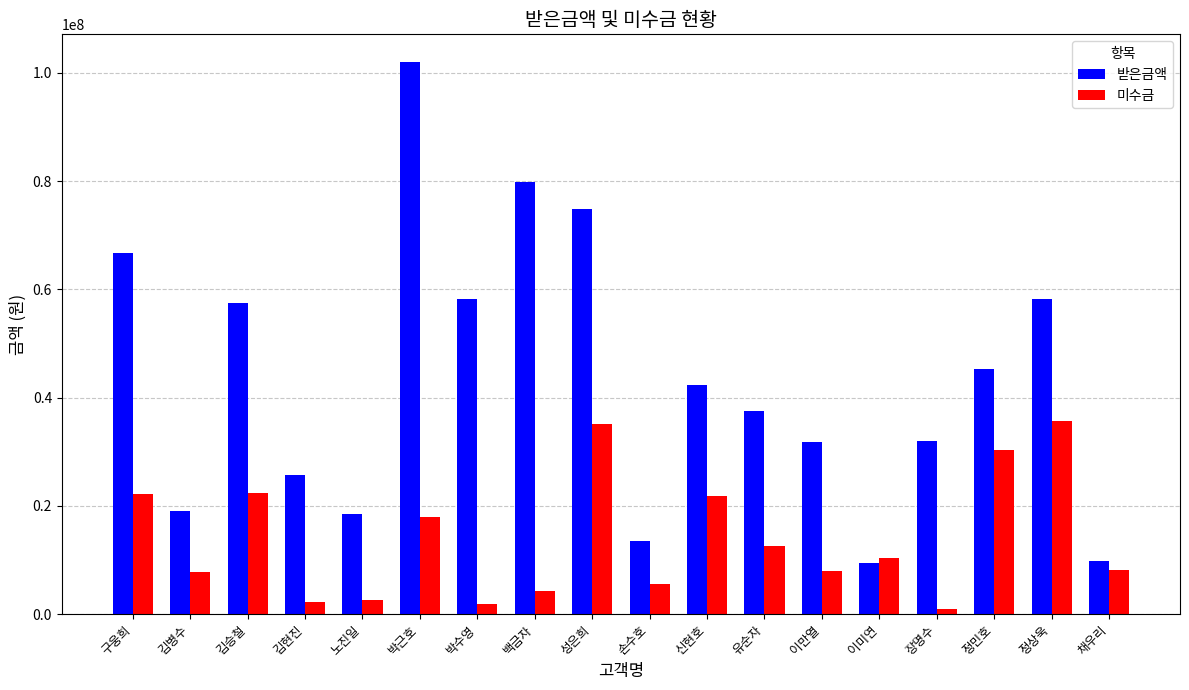

At which label is 미수금 closest to 18355000?

박근호